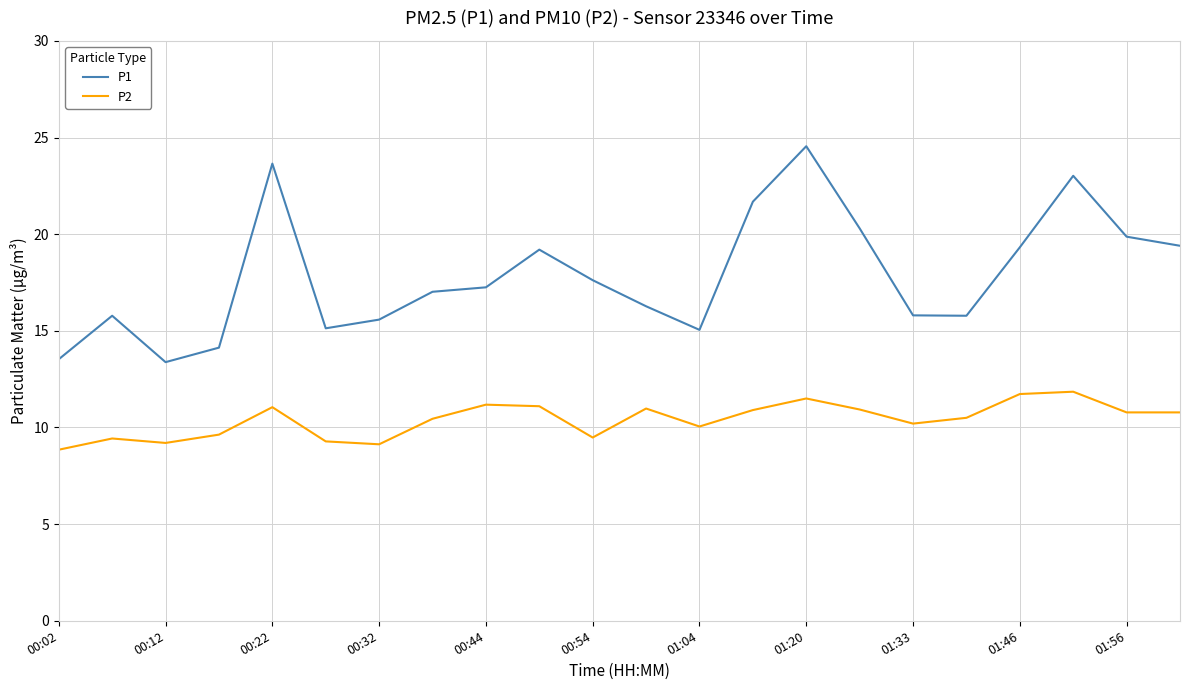

List the series in order of their overall mean, lowest first.

P2, P1